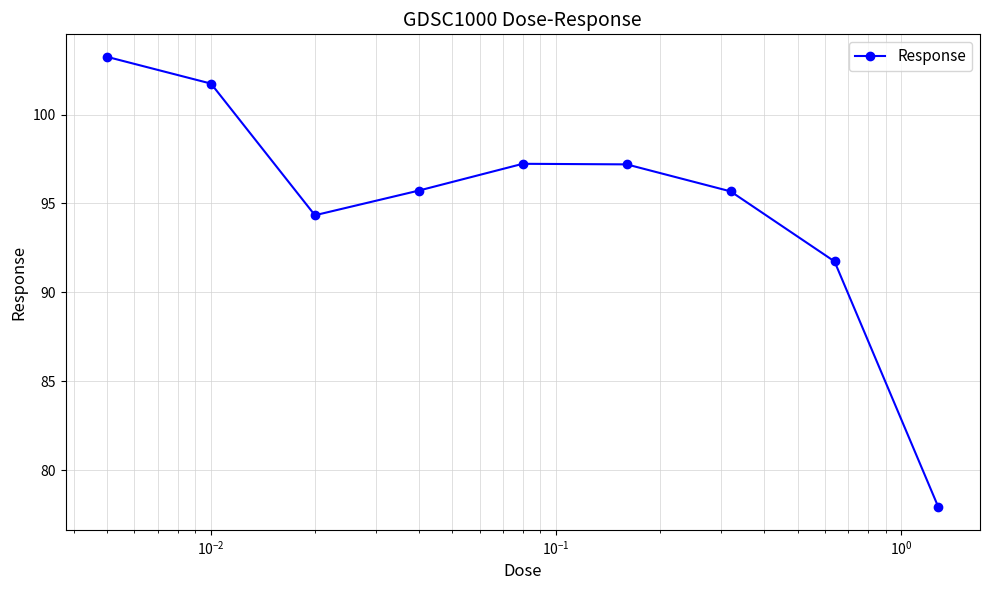

What is the value of the 6th point from the left?

97.2